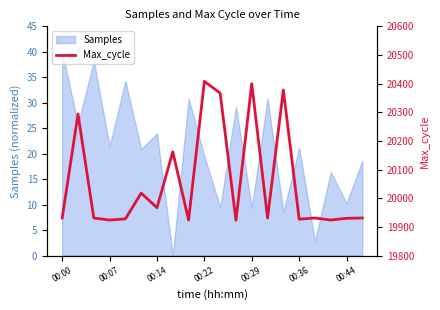

True or false: Samples has a value of 21.2 at 00:36.

True